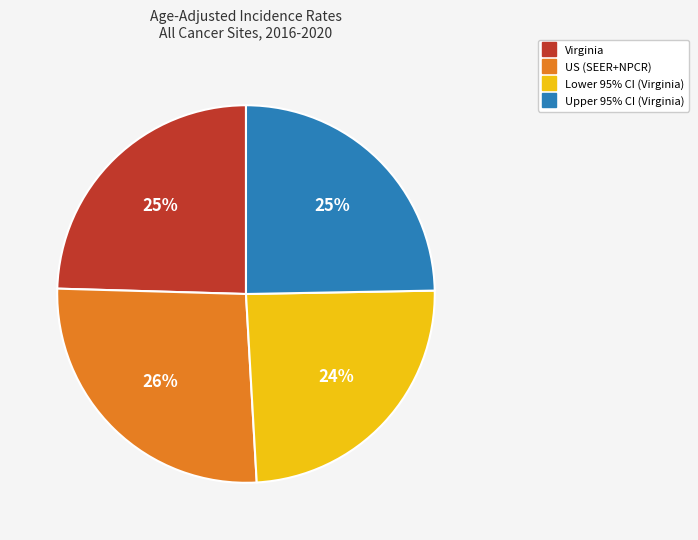

What is the ratio of the value at US (SEER+NPCR) to the value at Lower 95% CI (Virginia)?

1.1